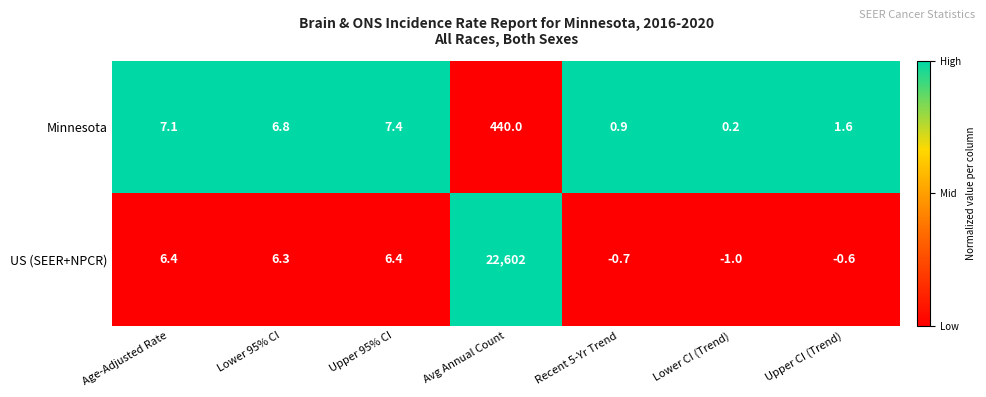

The value of US (SEER+NPCR) at Upper CI (Trend) is -0.6. True or false?

True